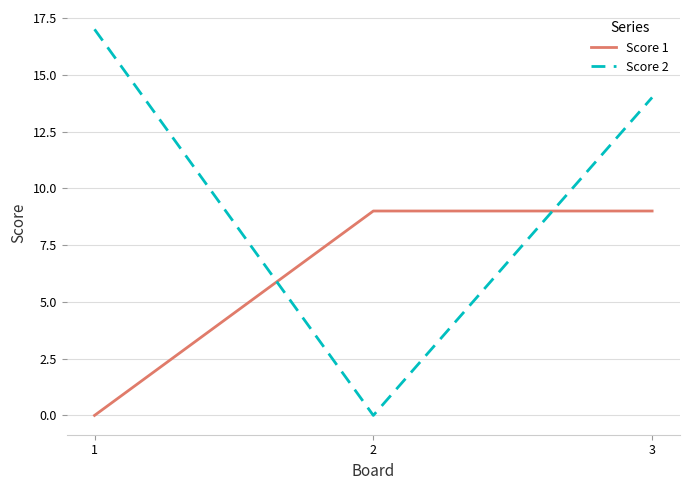

Where does the Score 2 series first go above 14?

1